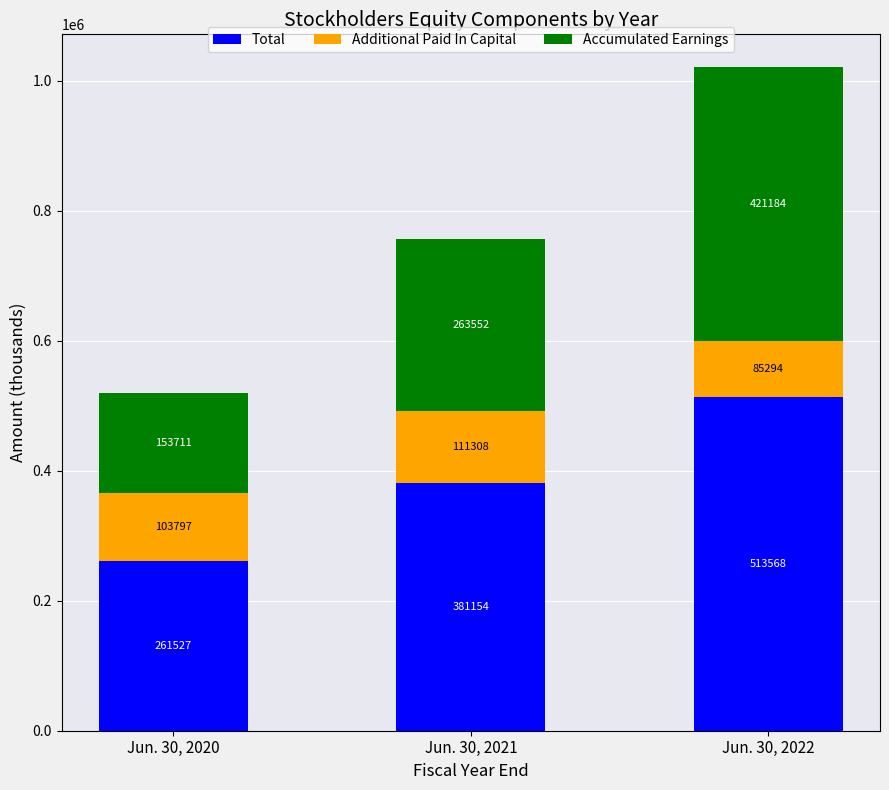

How many values in the Total series are below 381154?

1